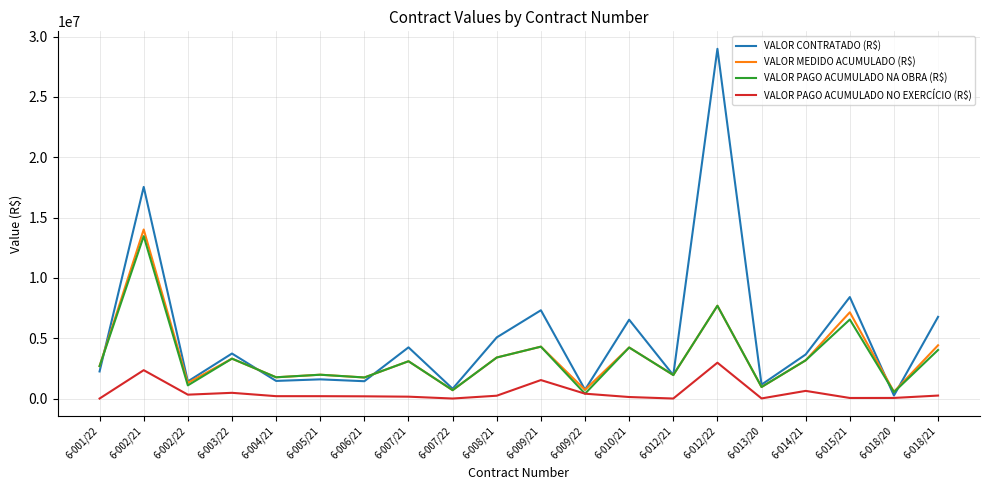

Which category has the highest value in the VALOR PAGO ACUMULADO NO EXERCÍCIO (R$) series?

6-012/22